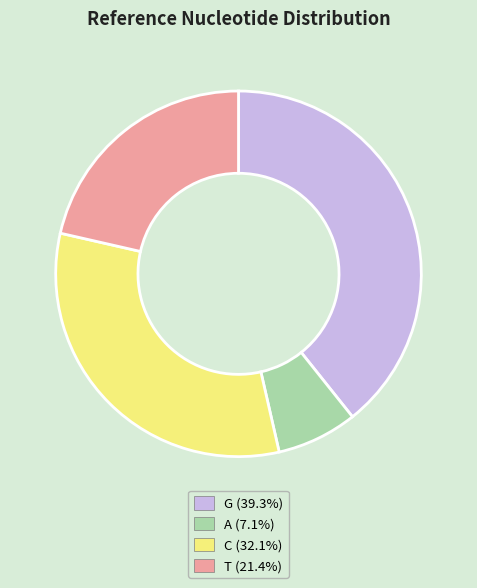

Approximately how many times larger is the value at A compared to G?

0.2